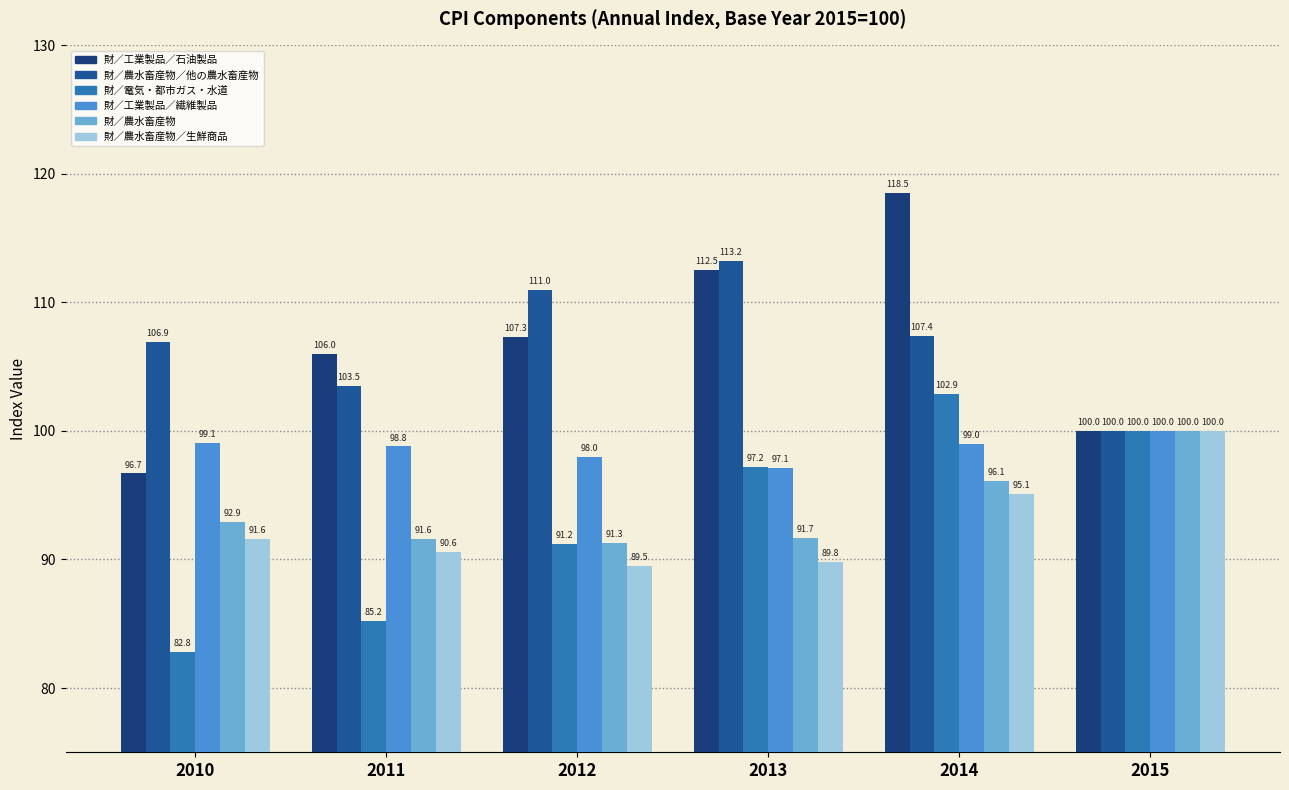

The 財／工業製品／石油製品 series shows 67.9 at 2014. True or false?

False